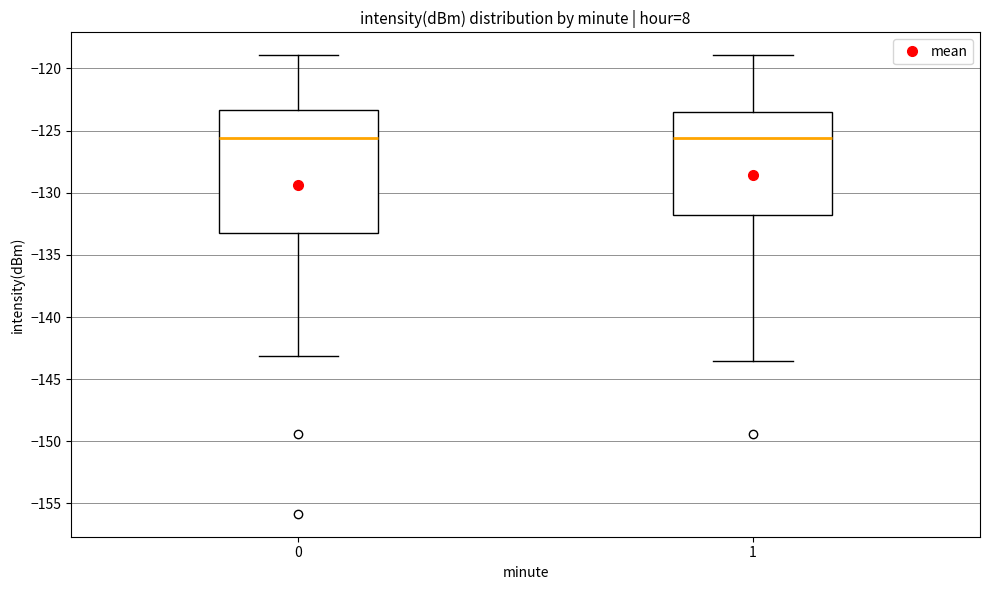

Reading left to right, read every box against the y-axis: the position of its median line, the range the box covers, and the ends of its whiskers. The values are not printed on the chart, so give them approximately, as read against the axis.

0: median -125.5, box -133.0 to -123.5, whiskers -143.0 to -119.0
1: median -125.5, box -132.0 to -123.5, whiskers -143.5 to -119.0